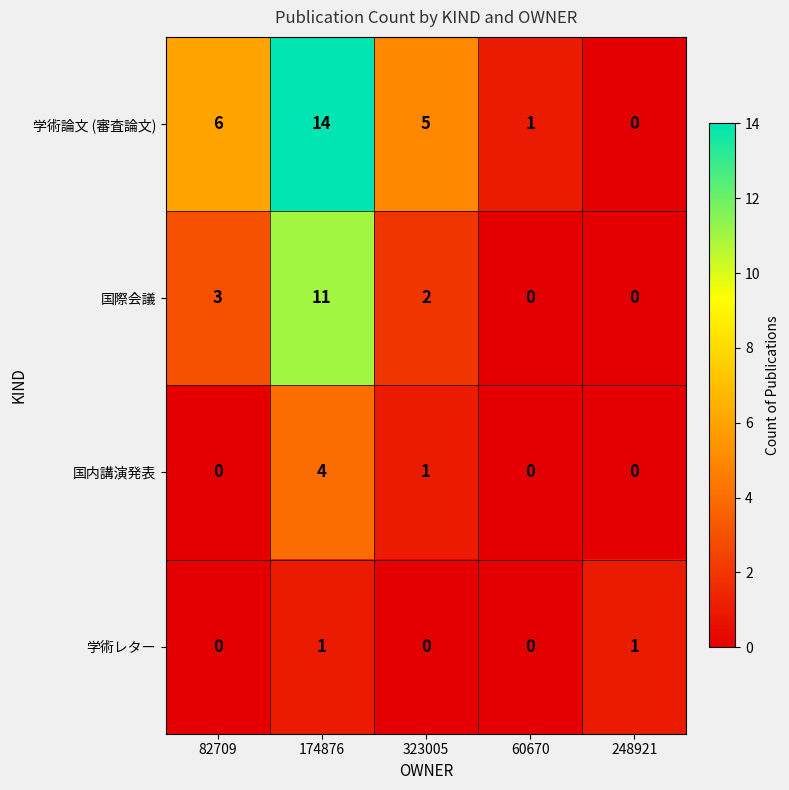

True or false: 学術論文 (審査論文) has a value of 2 at 323005.

False